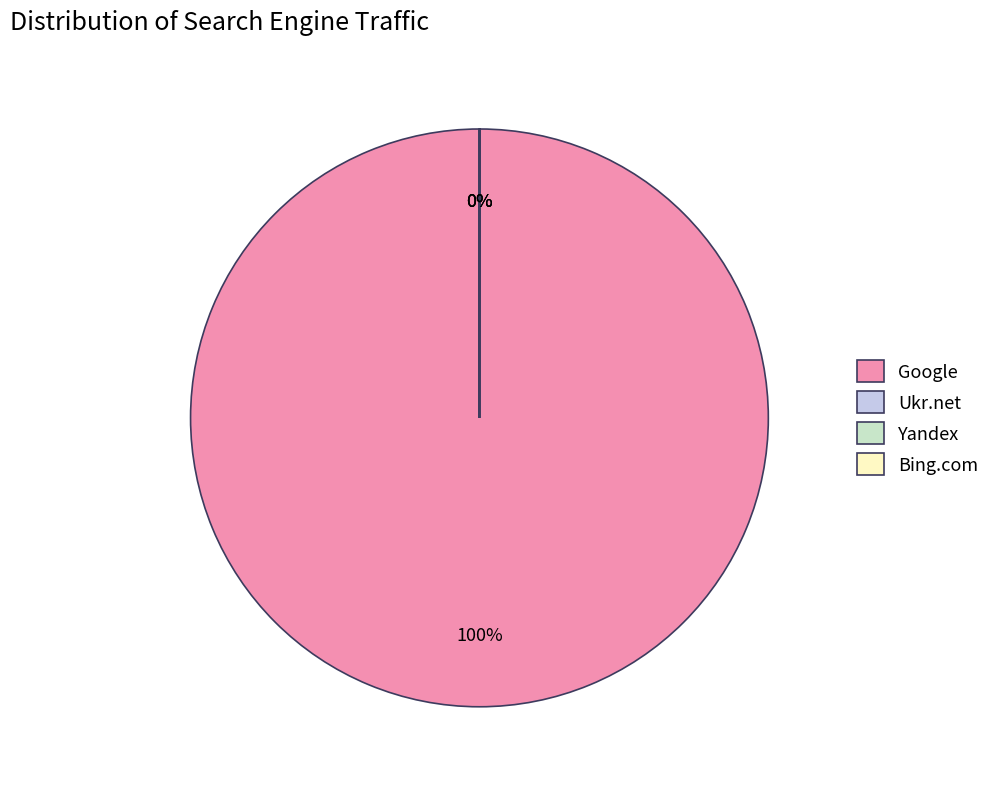

To the nearest percent, what portion does Google represent?

100%